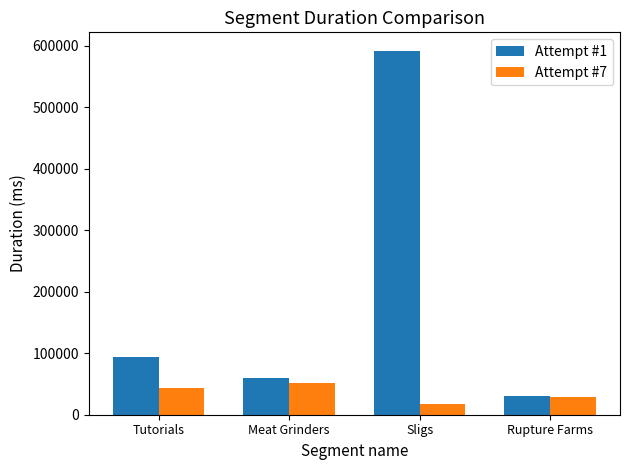

What is the minimum value shown in the chart?

17690